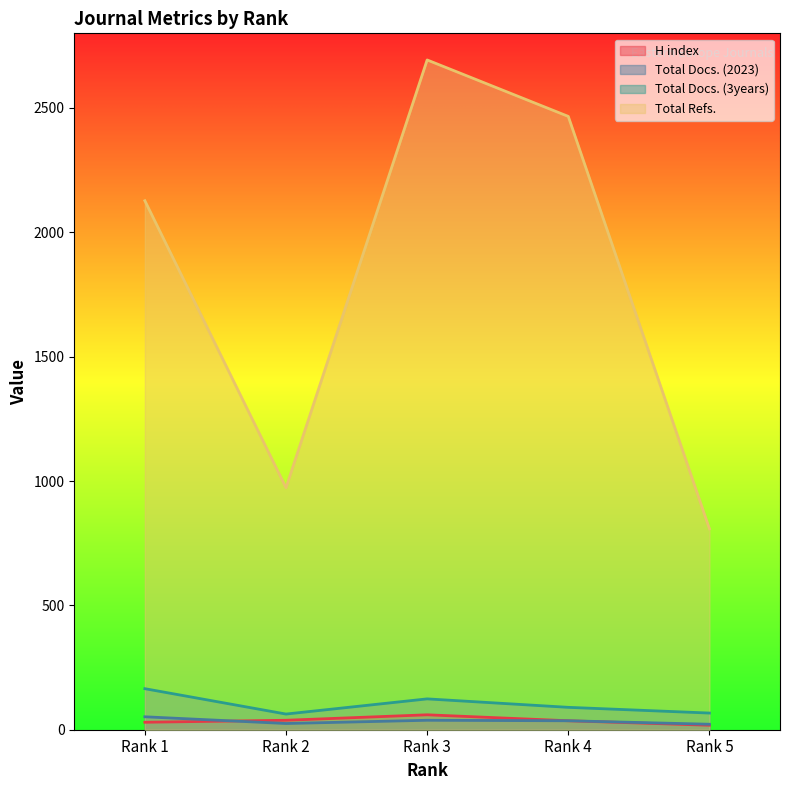

How many data points in Total Docs. (3years) are above 90?

2